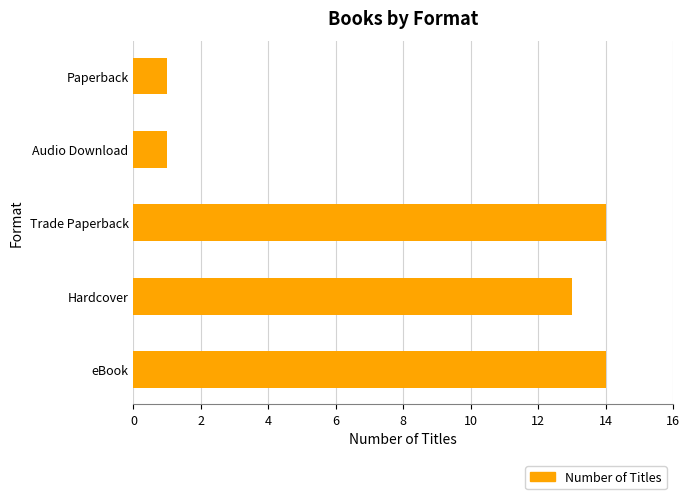

What is the maximum value shown in the chart?

14